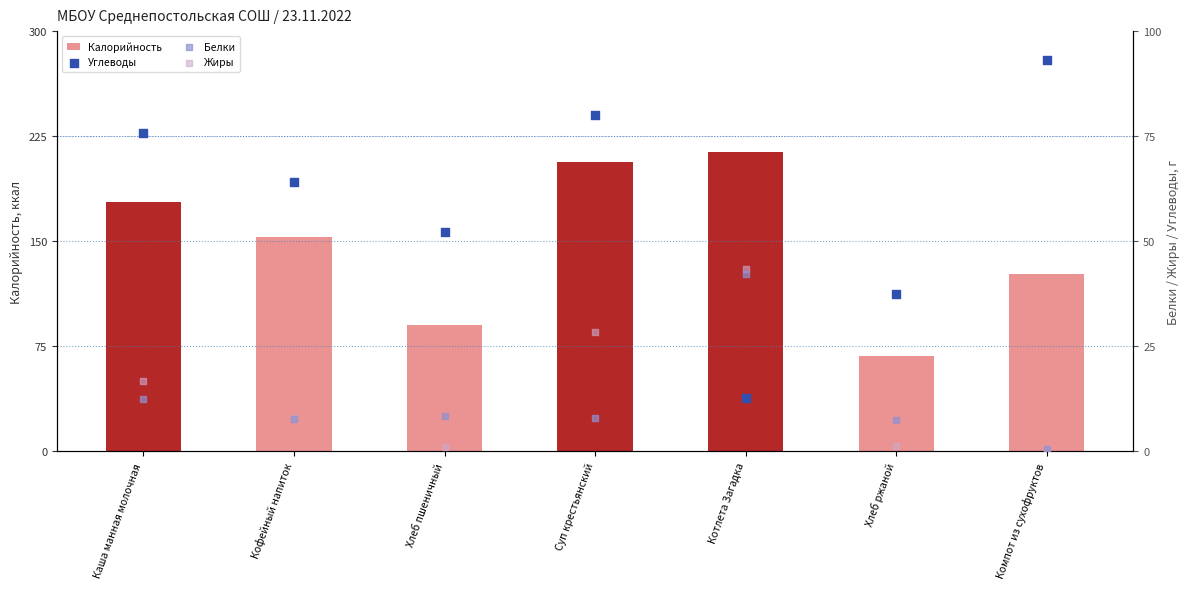

What is the total value across all series at Компот из сухофруктов?

221.2